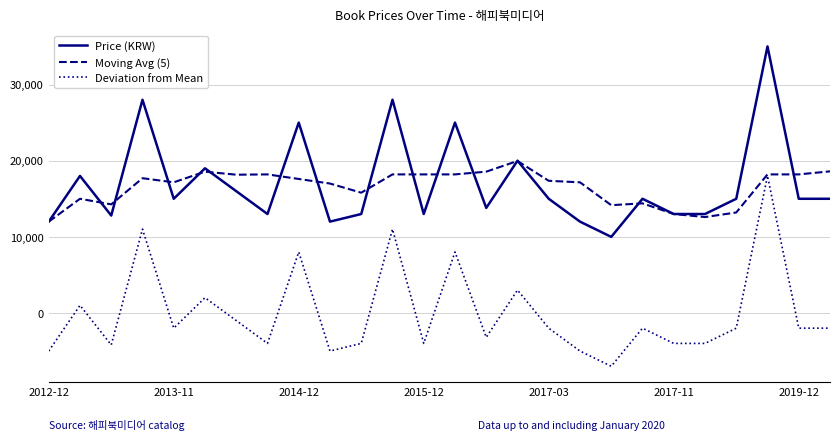

True or false: Deviation from Mean and Price (KRW) intersect in this chart.

False